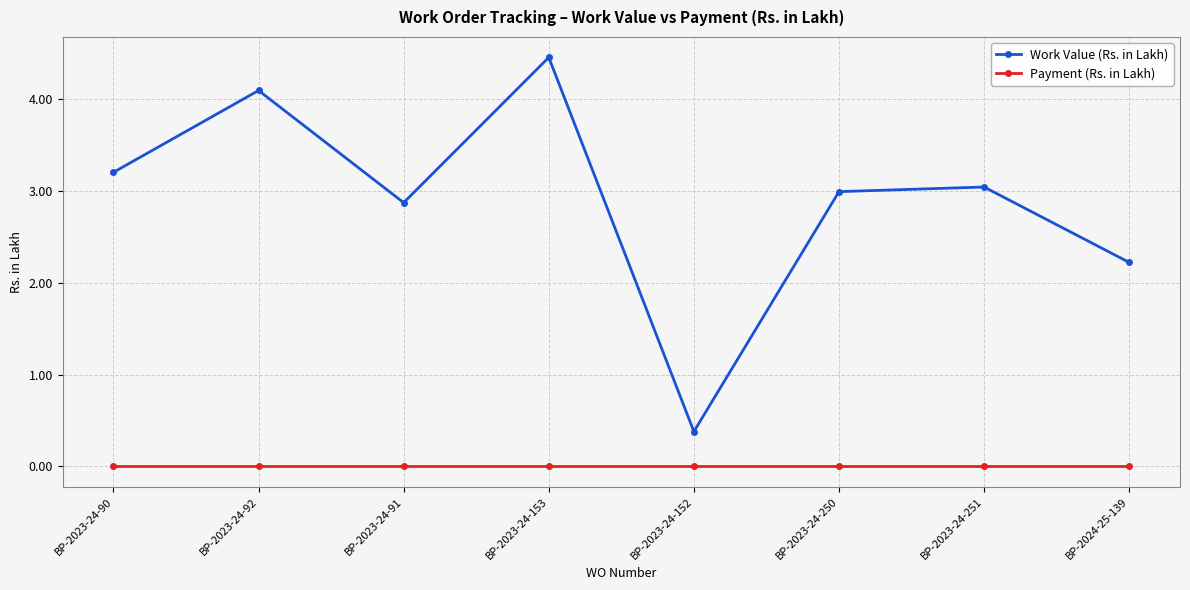

Is it true that Payment (Rs. in Lakh) equals 0.0 at BP-2023-24-90?

True